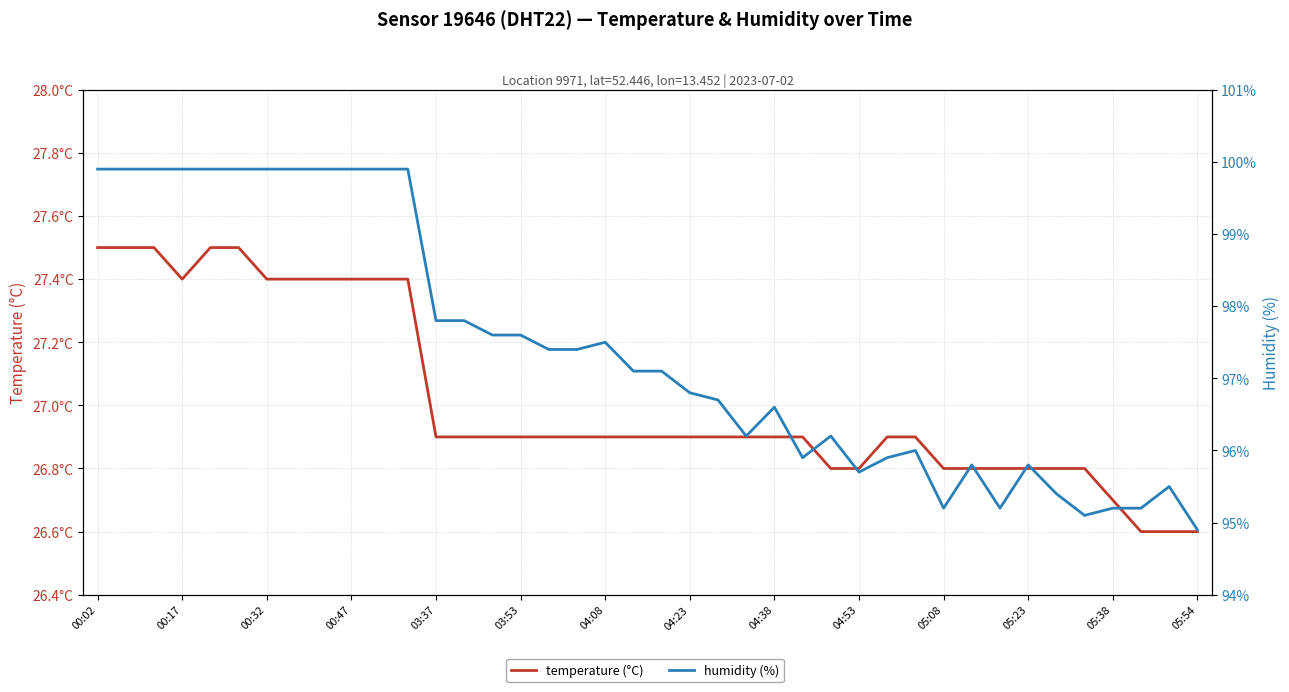

How many lines are shown in the chart?

2